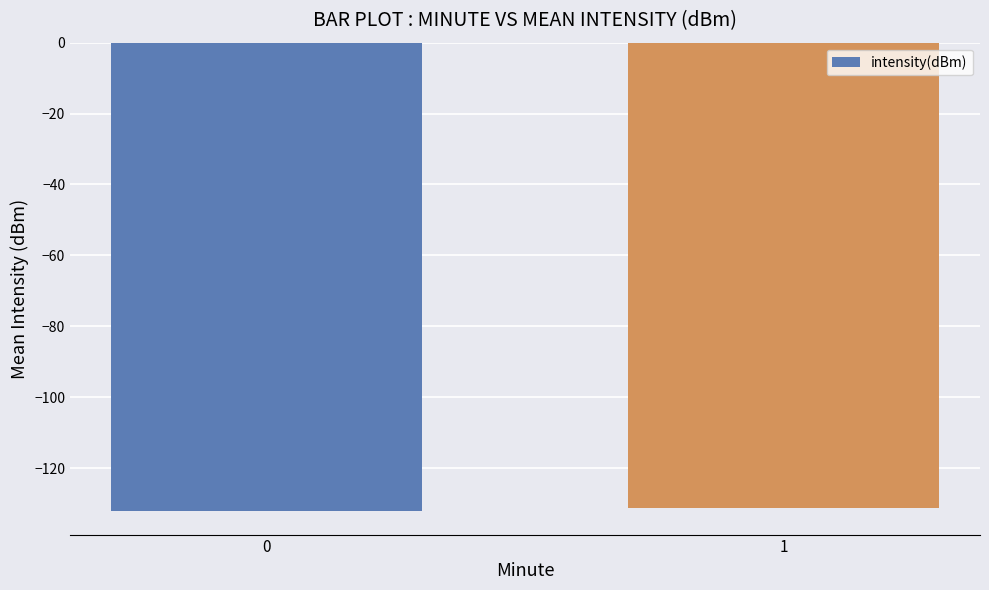

Are the bars grouped side by side (vs. stacked)?

No